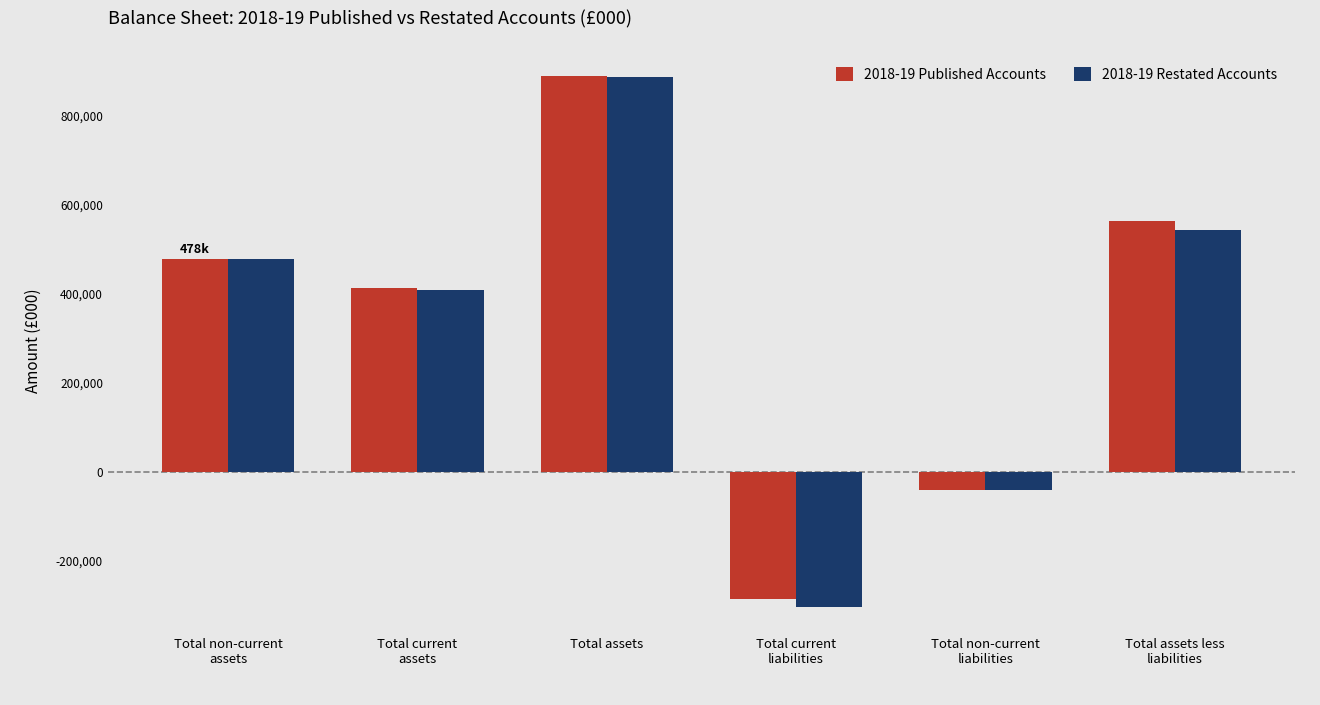

What is the difference between the maximum and minimum values in the 2018-19 Restated Accounts series?

1189795